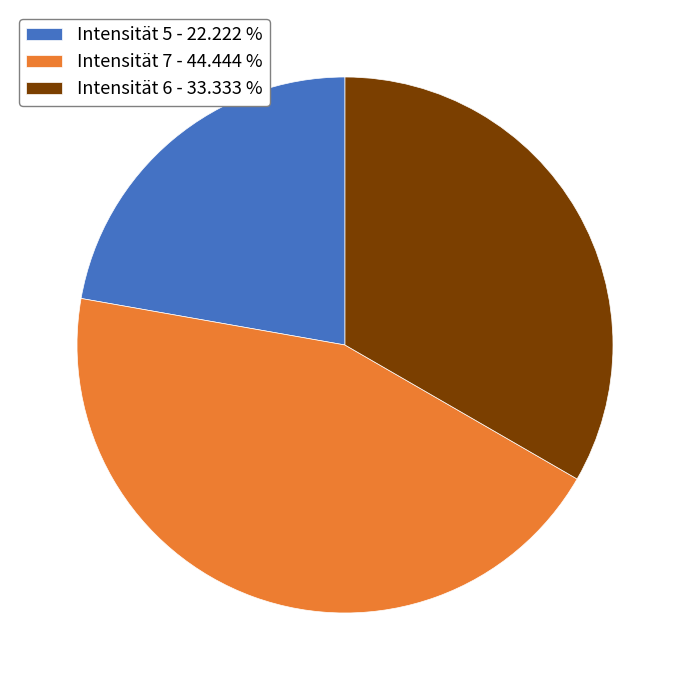

Rank the categories by value from highest to lowest.

Intensität 7 - 44.444 %, Intensität 6 - 33.333 %, Intensität 5 - 22.222 %